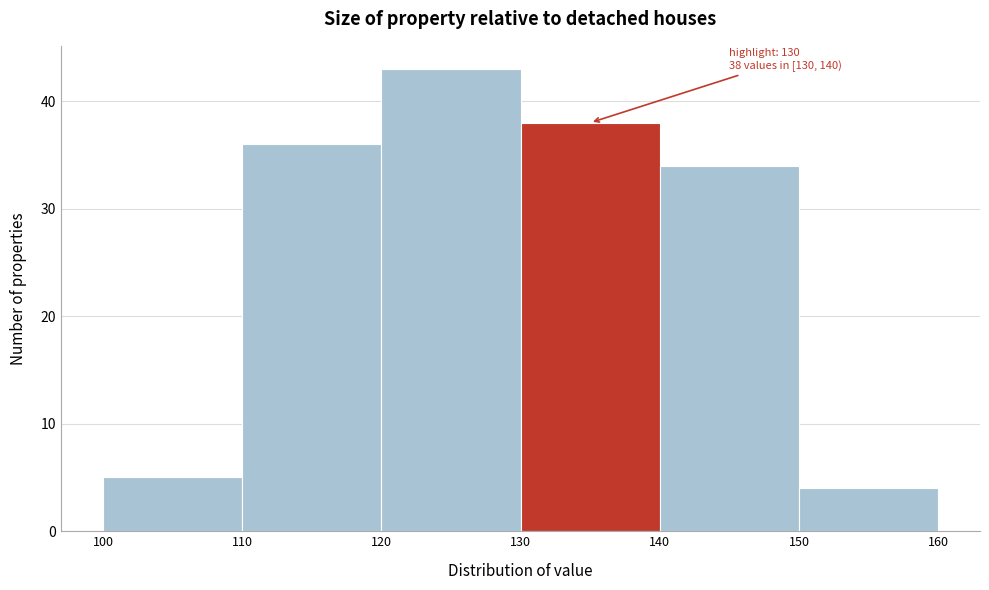

Over which range of the x-axis is the bar tallest?

120 to 130